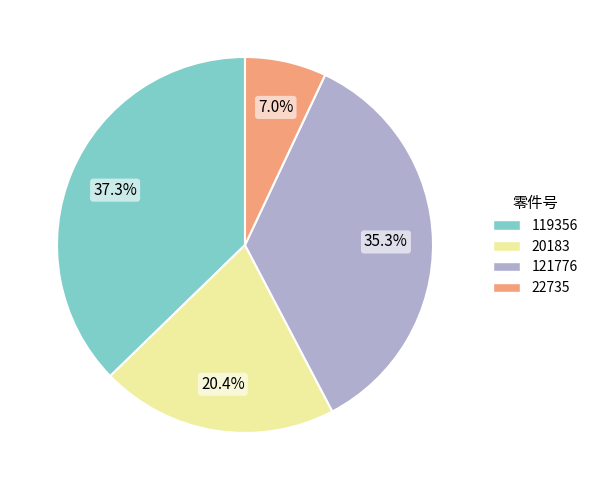

To the nearest percent, what is the difference between the 121776 and 20183 slice percentages?

15%